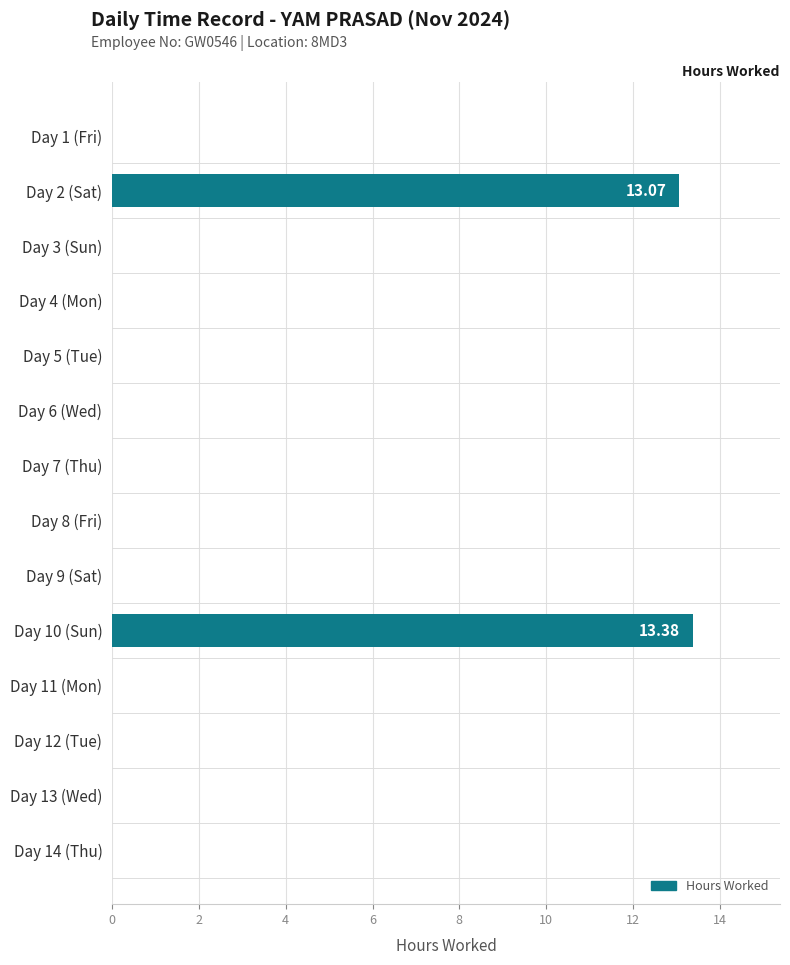

How many distinct data groups are displayed?

1